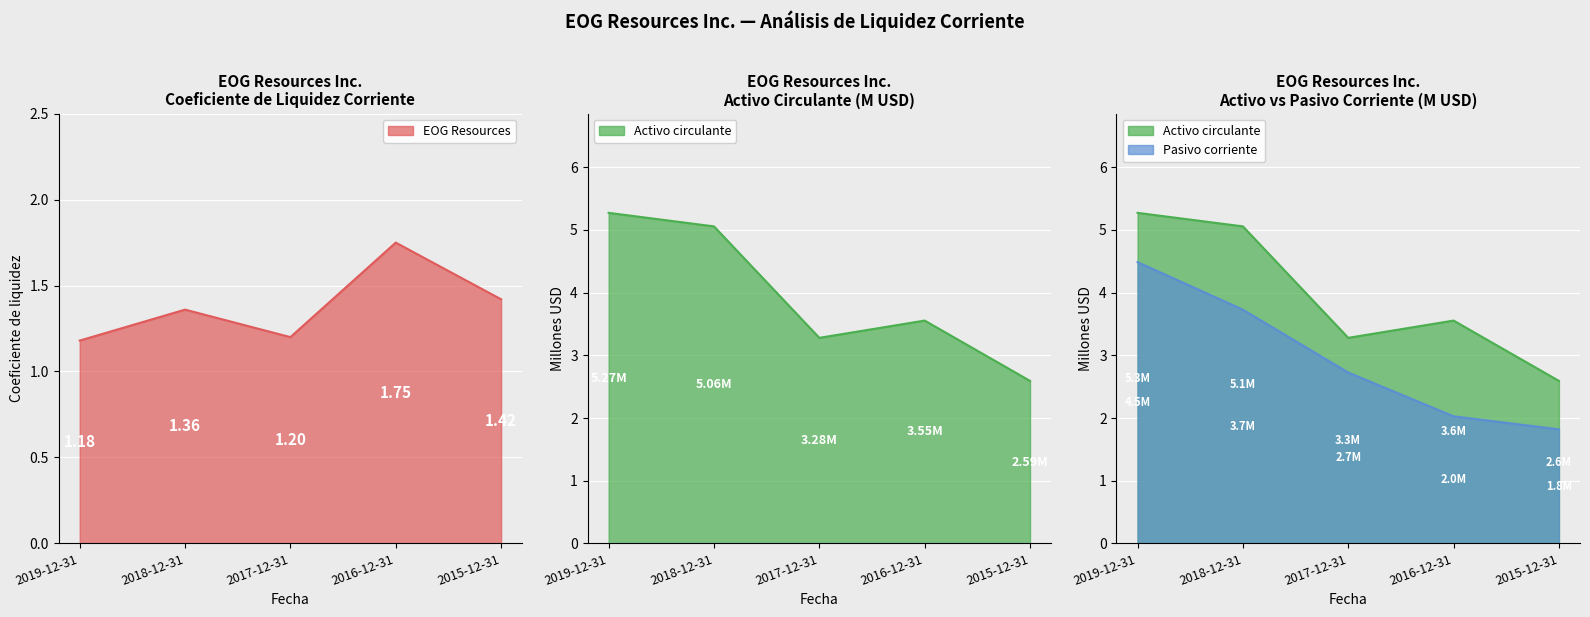

How many interior local peaks does the EOG Resources series have?

2